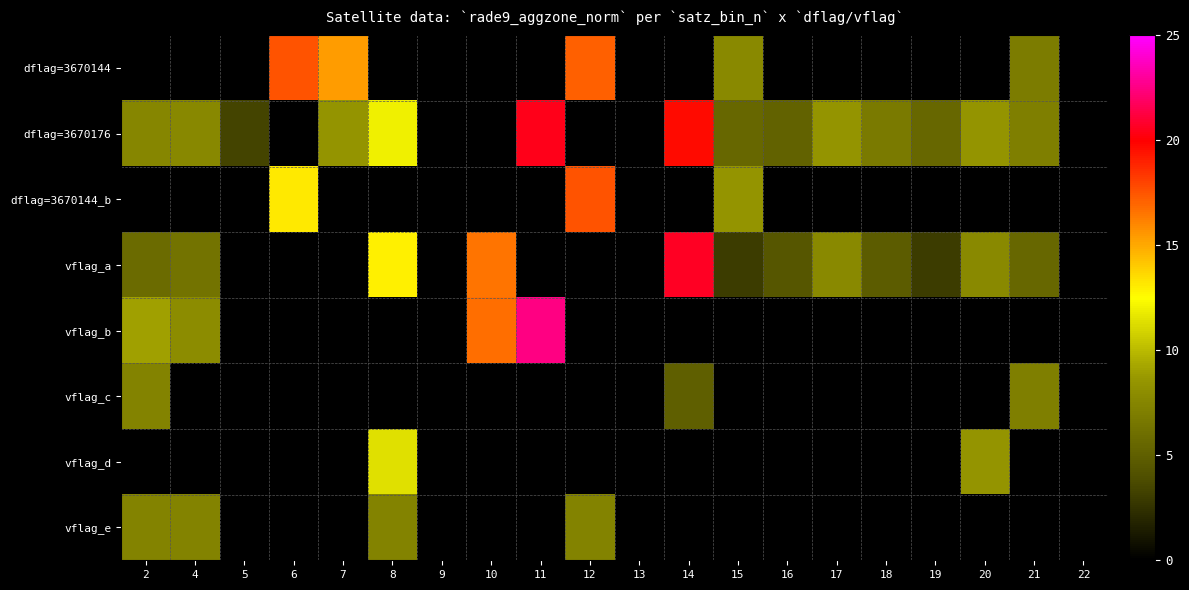

Rank the series by their maximum value, from highest to lowest.

vflag_b, vflag_a, dflag=3670176, dflag=3670144, dflag=3670144_b, vflag_d, vflag_e, vflag_c